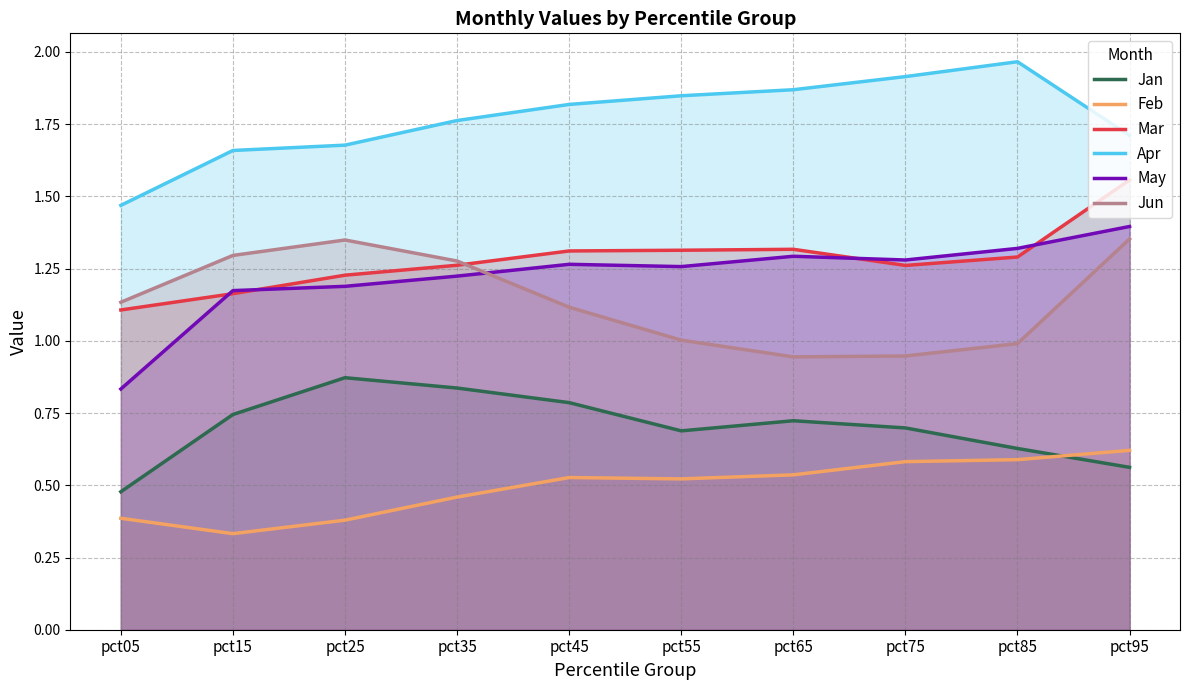

What is the value of the Feb point at the 3rd from the left?

0.4